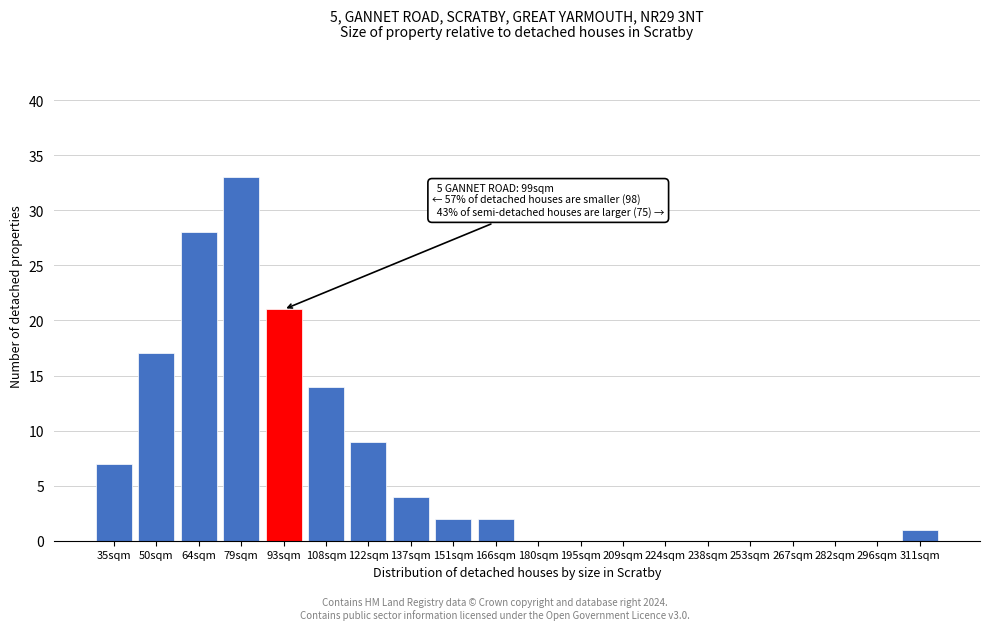

Reading left to right, list all the values displayed in this chart.

35sqm=7	50sqm=17	64sqm=28	79sqm=33	93sqm=21	108sqm=14	122sqm=9	137sqm=4	151sqm=2	166sqm=2	180sqm=0	195sqm=0	209sqm=0	224sqm=0	238sqm=0	253sqm=0	267sqm=0	282sqm=0	296sqm=0	311sqm=1